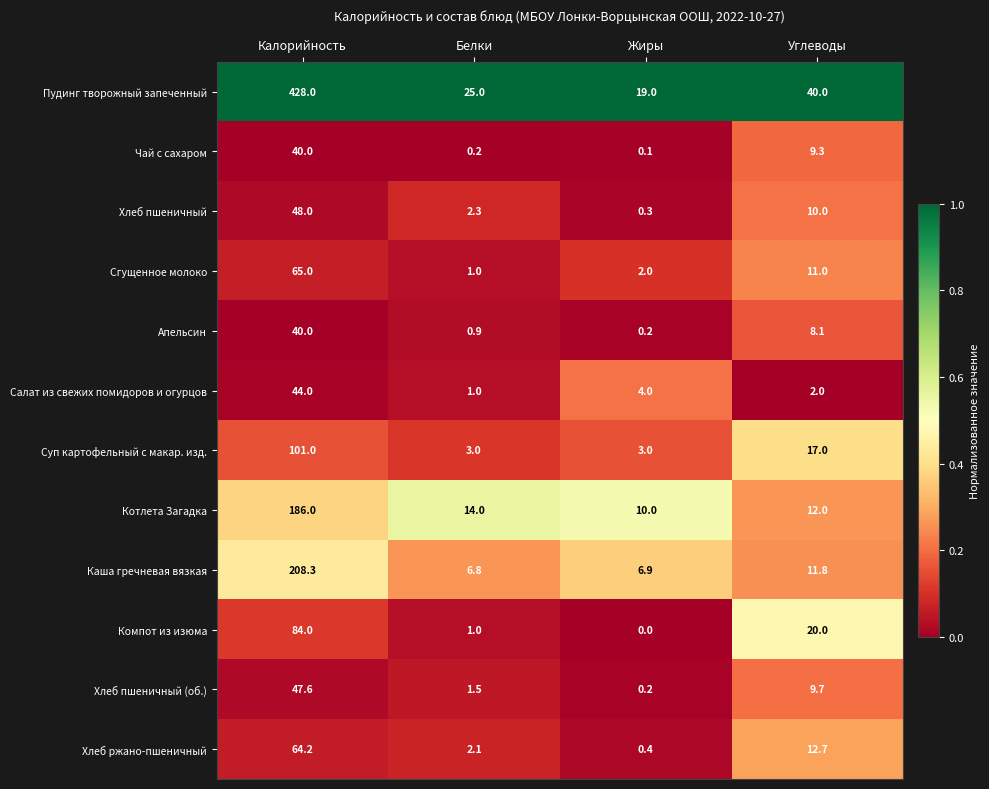

What is the difference between the second highest and second lowest values in the Котлета Загадка series?

2.0